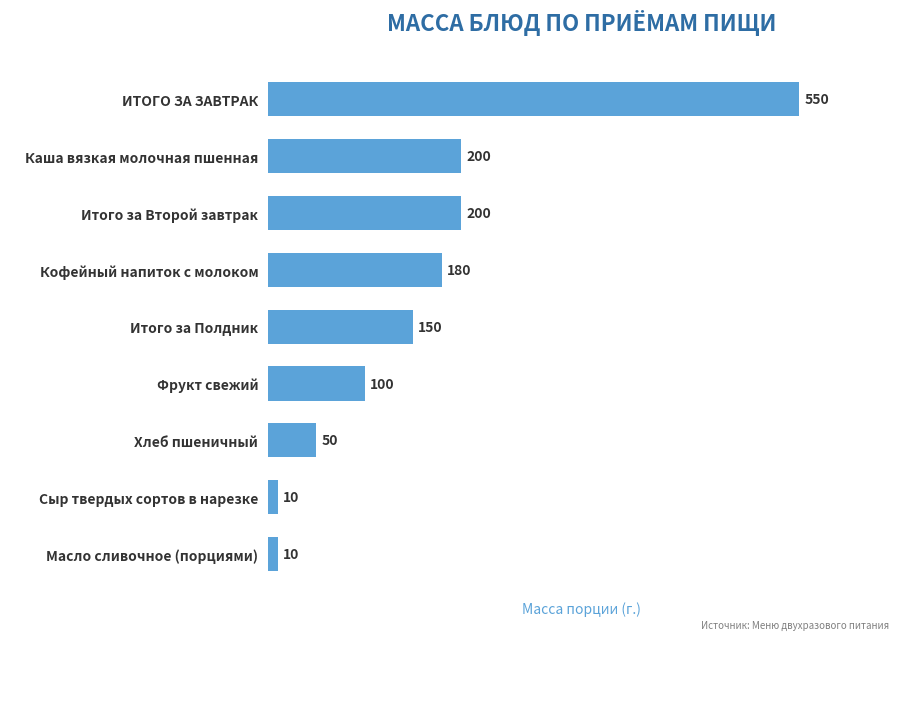

What is the minimum value shown in the chart?

10